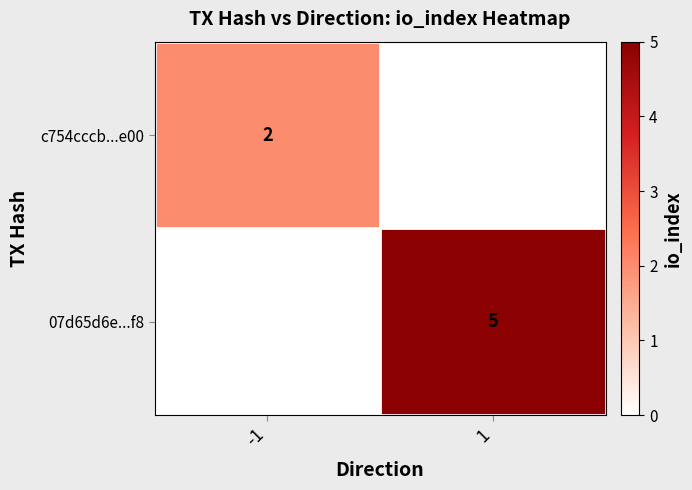

True or false: 07d65d6e...f8 has a value of 5 at 1.

True